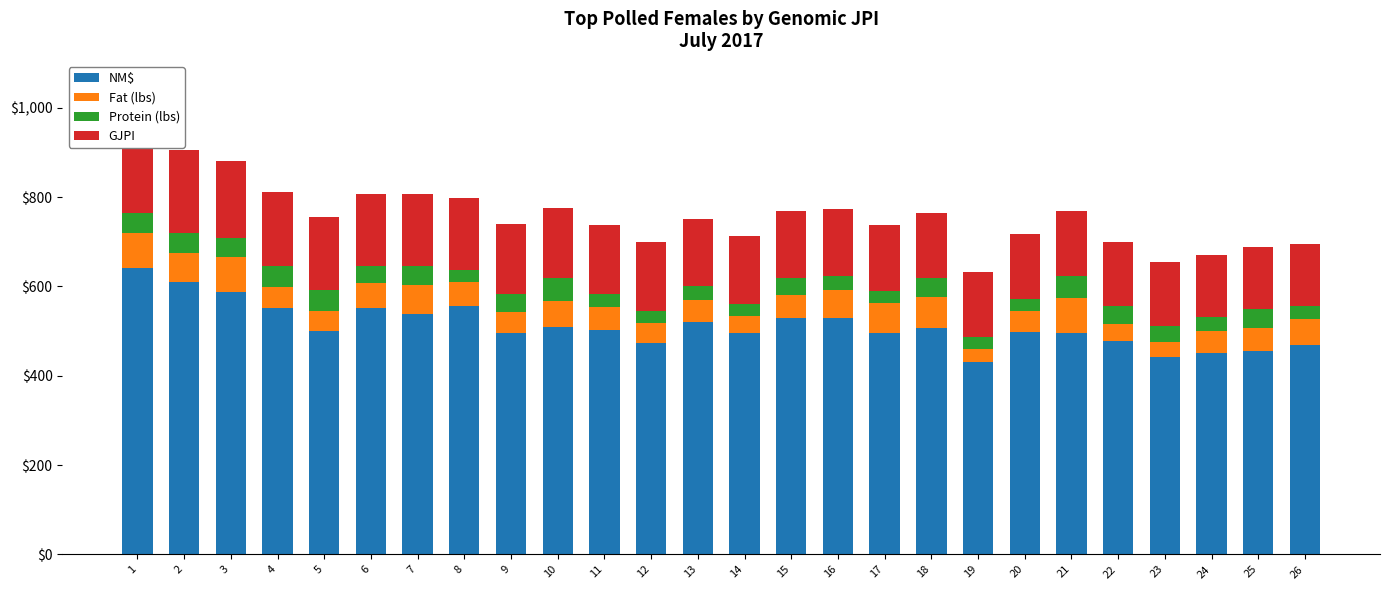

Reading left to right, what are all the values shown in this chart?

NM$: 642	610	587	552	501	551	539	556	495	510	503	474	520	495	529	529	495	508	431	499	495	477	443	450	456	469
Fat (lbs): 77	66	80	47	43	57	65	54	48	58	52	44	49	38	52	64	67	68	30	47	79	38	32	50	51	57
Protein (lbs): 46	44	42	46	48	37	42	27	39	52	29	27	31	28	39	30	27	43	26	25	49	42	37	31	42	30
GJPI: 196	185	171	166	164	162	161	160	157	156	154	154	151	151	150	150	148	146	146	146	145	143	143	140	139	139